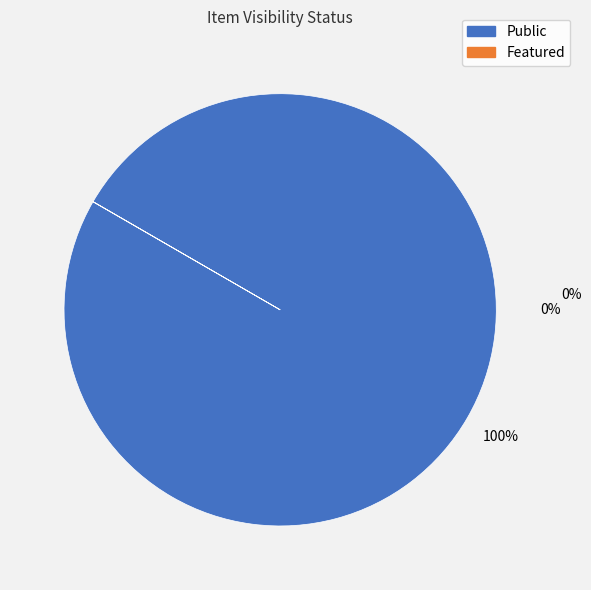

Rank the series at 599 from lowest to highest value.

featured, public